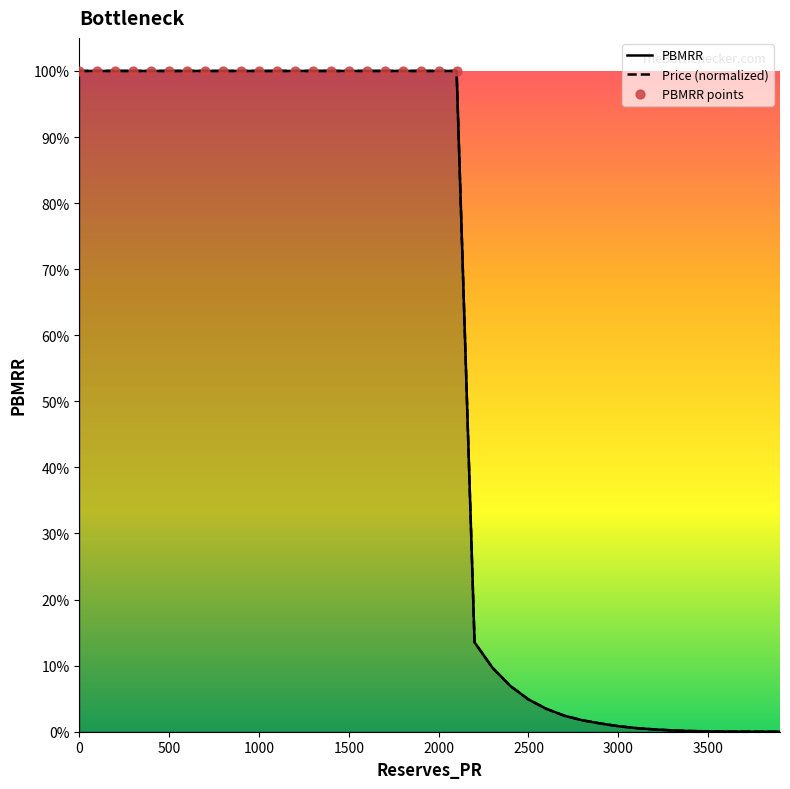

Which series reaches the maximum Y coordinate?

PBMRR